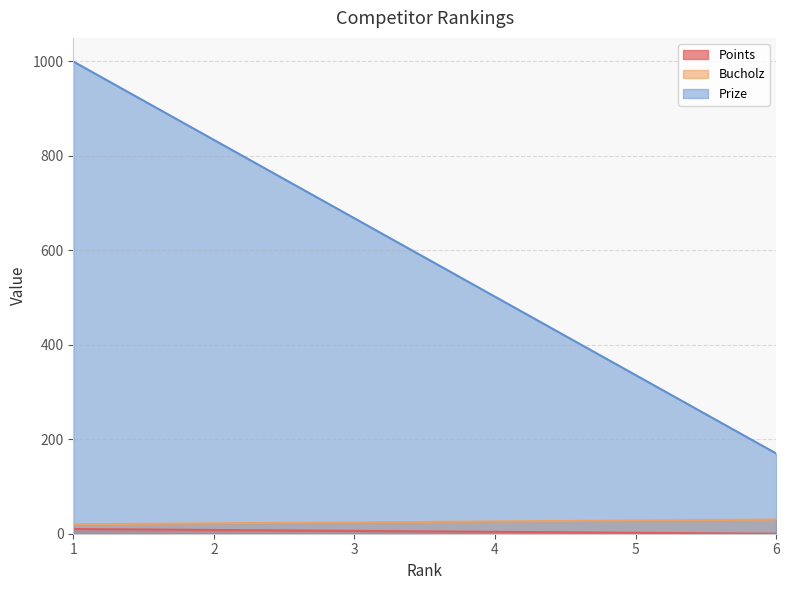

Reading left to right, transcribe all the data shown in this chart.

Points: 10	8	6	4	2	0
Bucholz: 20	22	24	26	28	30
Prize: 1000	834	668	502	336	170